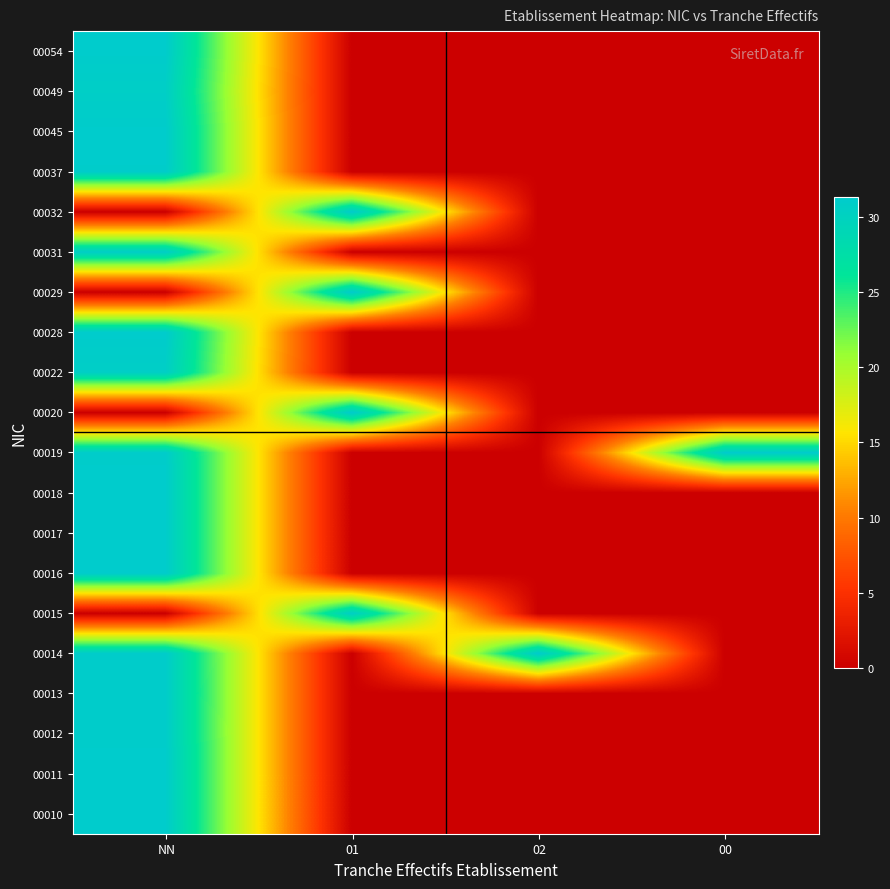

At which category is the sum across all series the highest?

NN